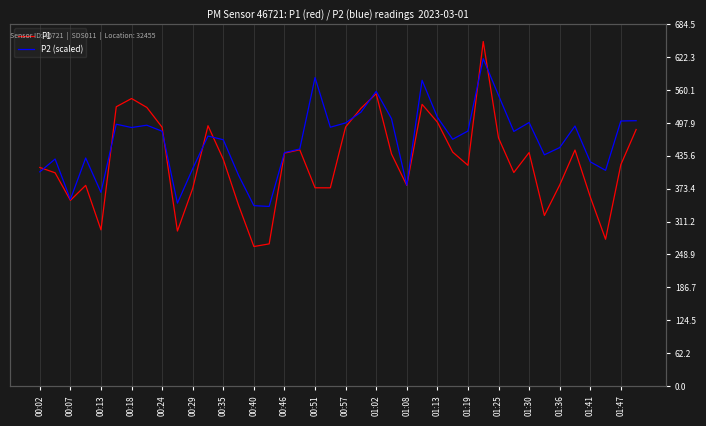

The P1 series shows 485.4 at 39. True or false?

True